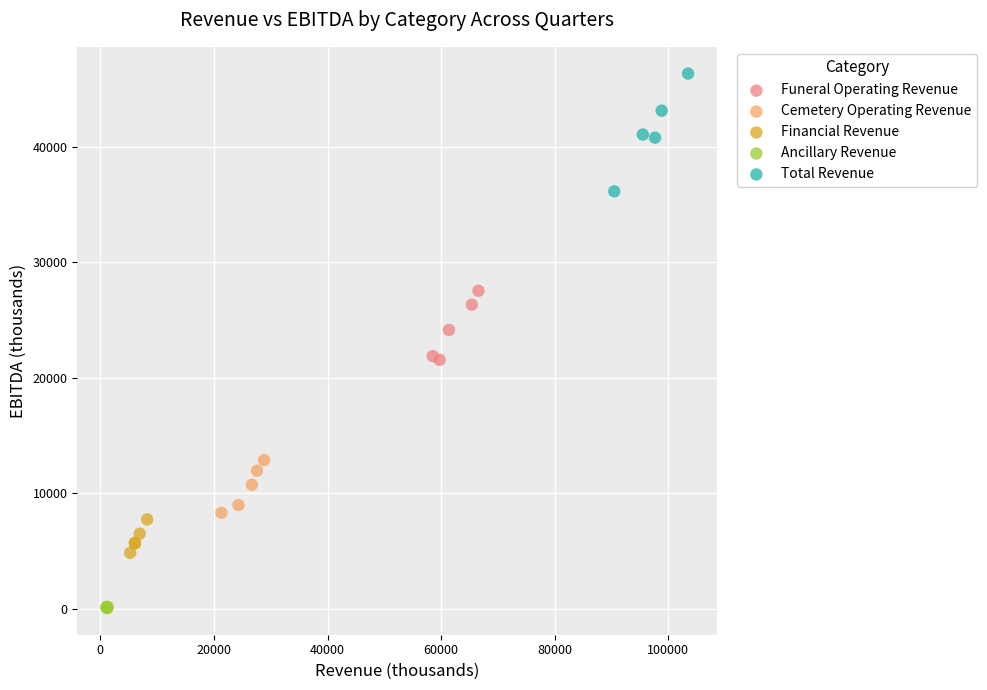

What are all the series names shown in the legend?

Funeral Operating Revenue, Cemetery Operating Revenue, Financial Revenue, Ancillary Revenue, Total Revenue